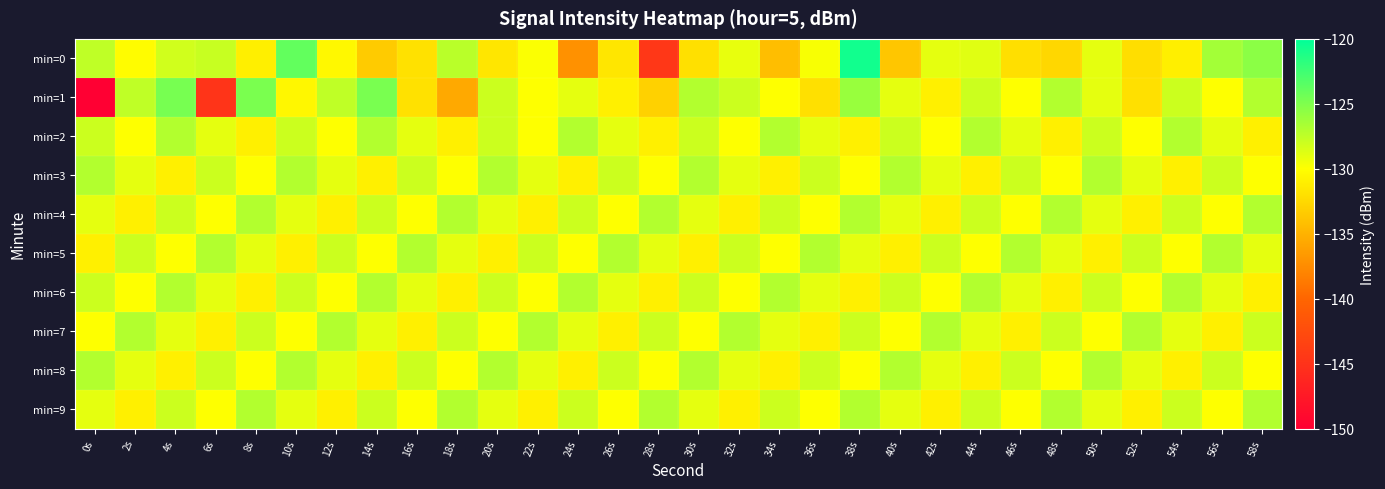

Which category has the lowest value across all series?

0s